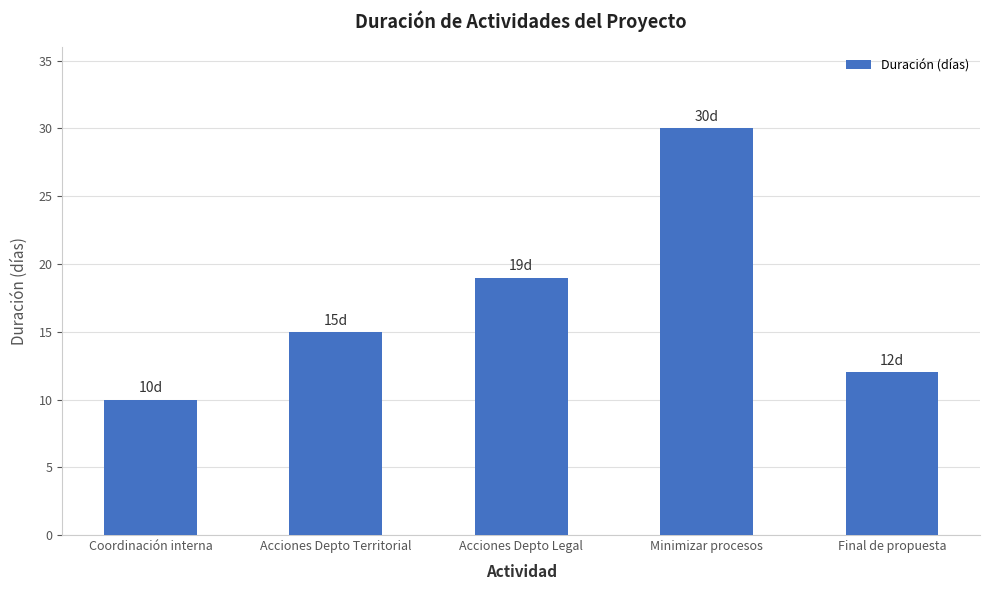

At which label is the value closest to 20?

Acciones Depto Legal